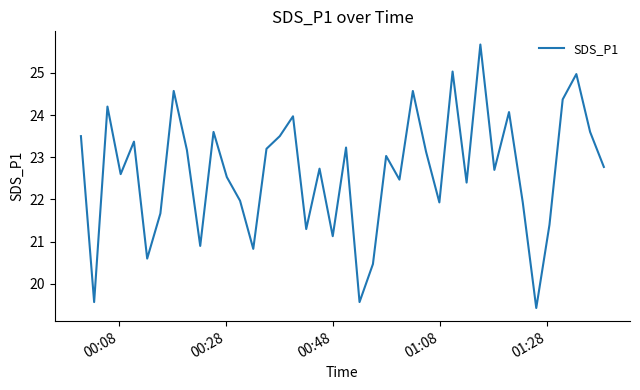

What is the smallest value displayed?

19.4